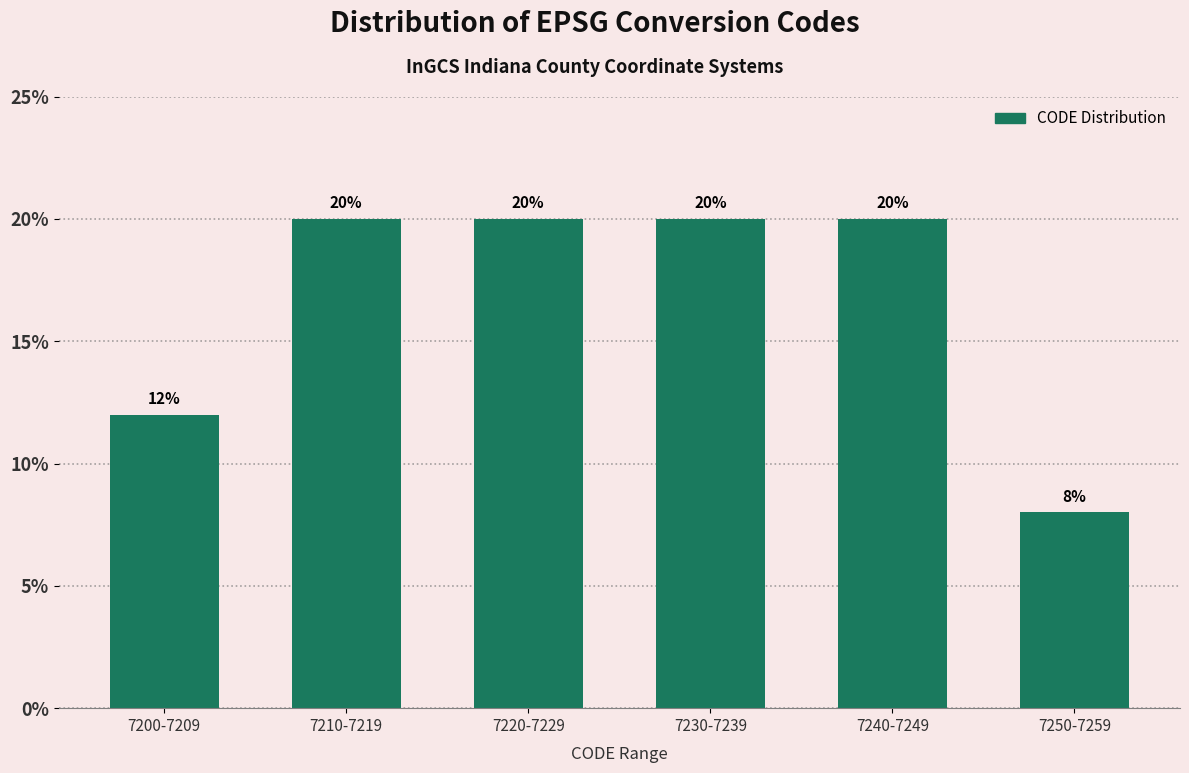

Reading left to right, extract all data points from this chart.

7200-7209=12	7210-7219=20	7220-7229=20	7230-7239=20	7240-7249=20	7250-7259=8